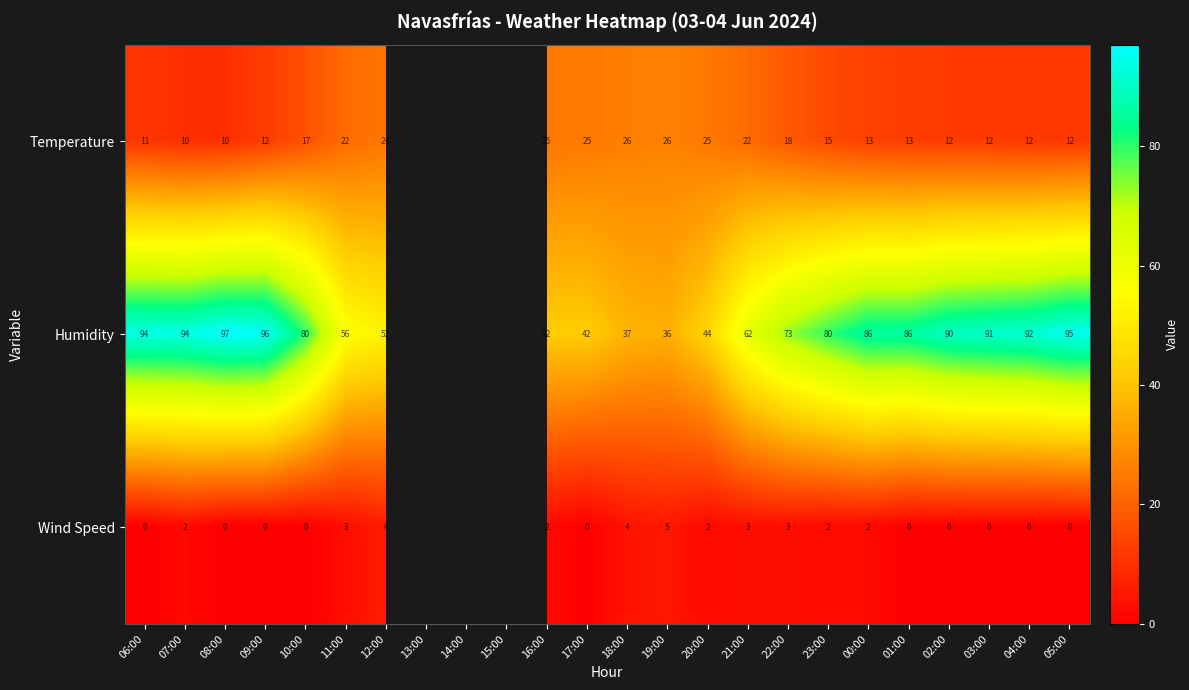

True or false: Temperature has a value of 42.4 at 20:00.

False